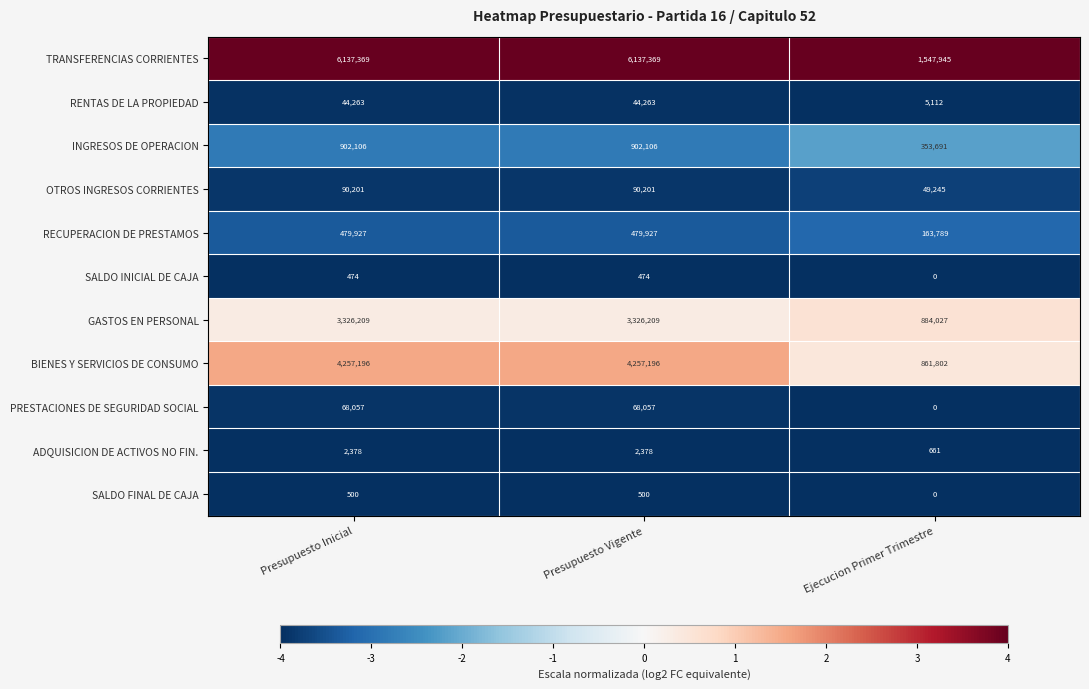

Which series has the largest total across all categories?

TRANSFERENCIAS CORRIENTES